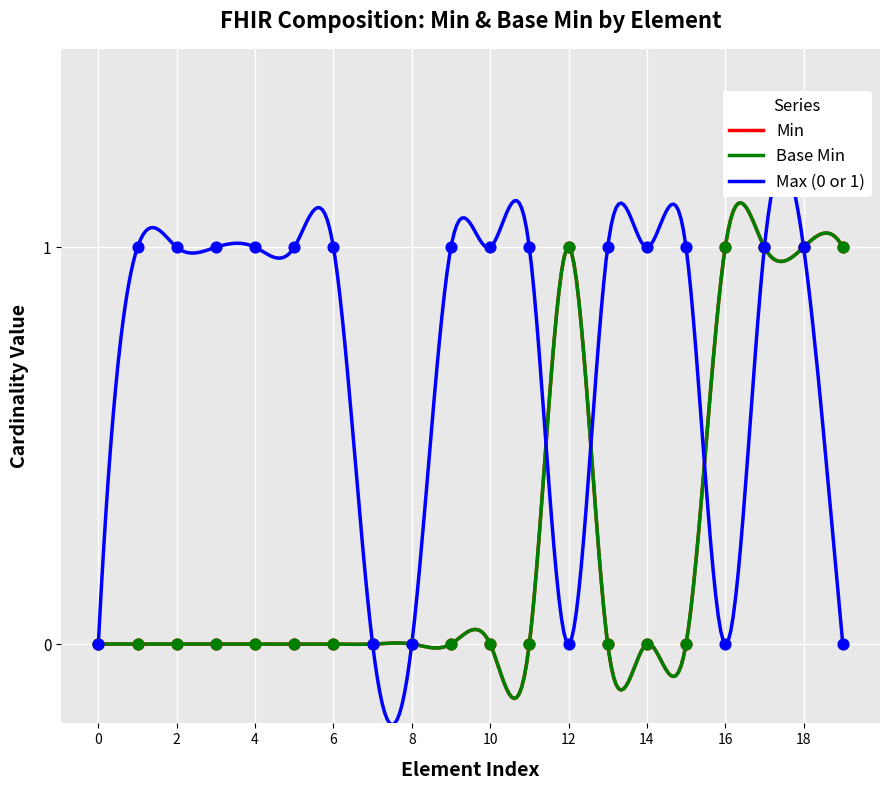

At how many categories does at least one series exceed 0?

5